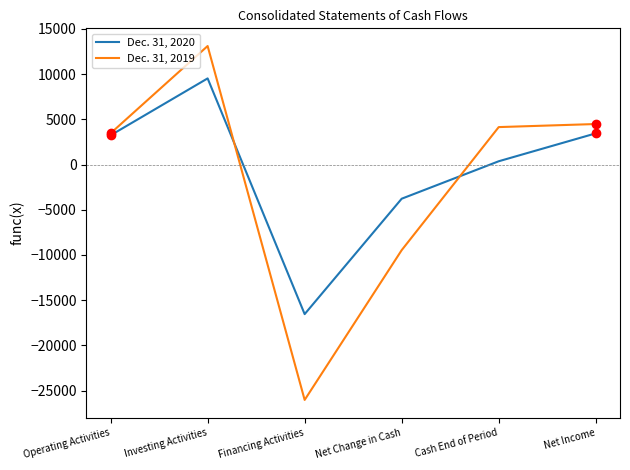

What are all the series names shown in the legend?

Dec. 31, 2020, Dec. 31, 2019